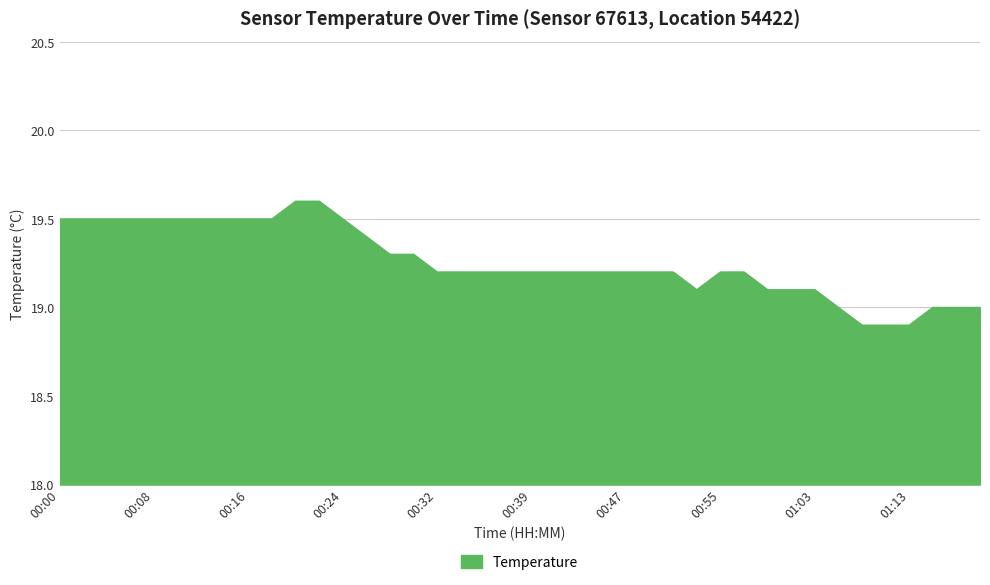

What is the minimum value shown in the chart?

18.9